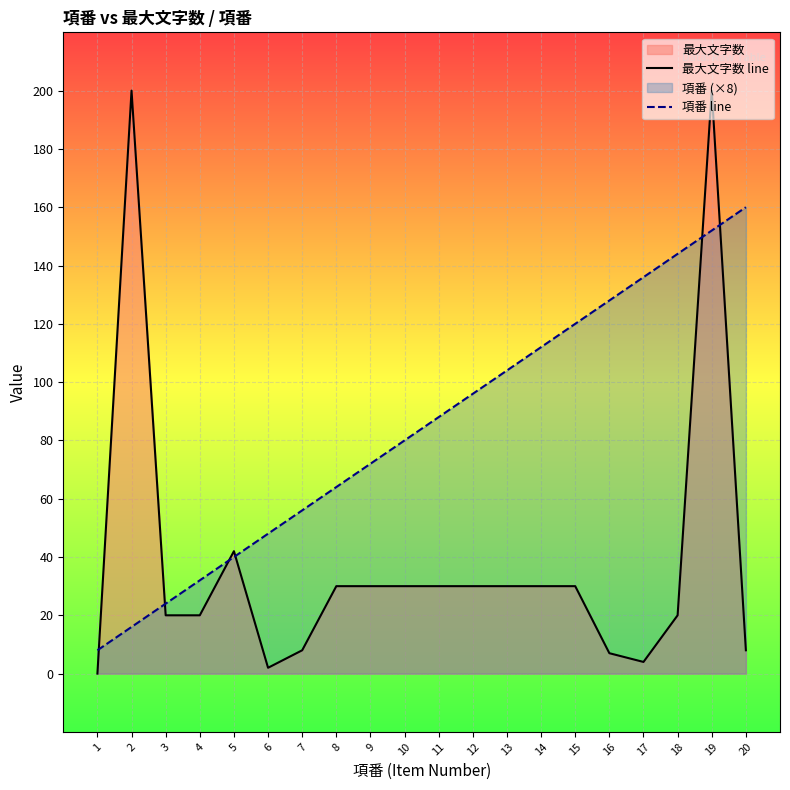

What is the sum of the 項番 line values at 20 and 17?

296